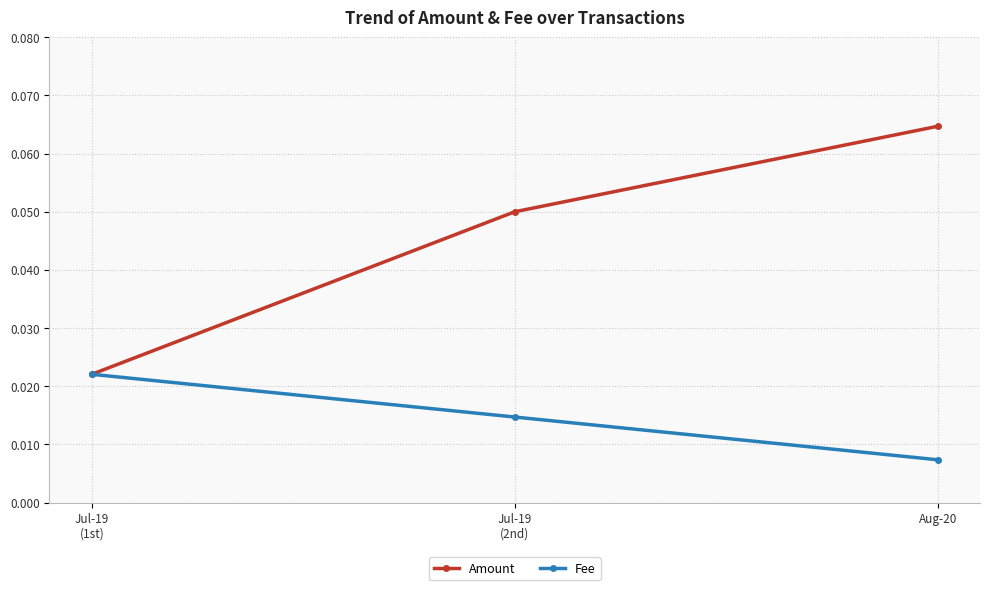

At which category does the chart reach its peak across all series?

Aug-20